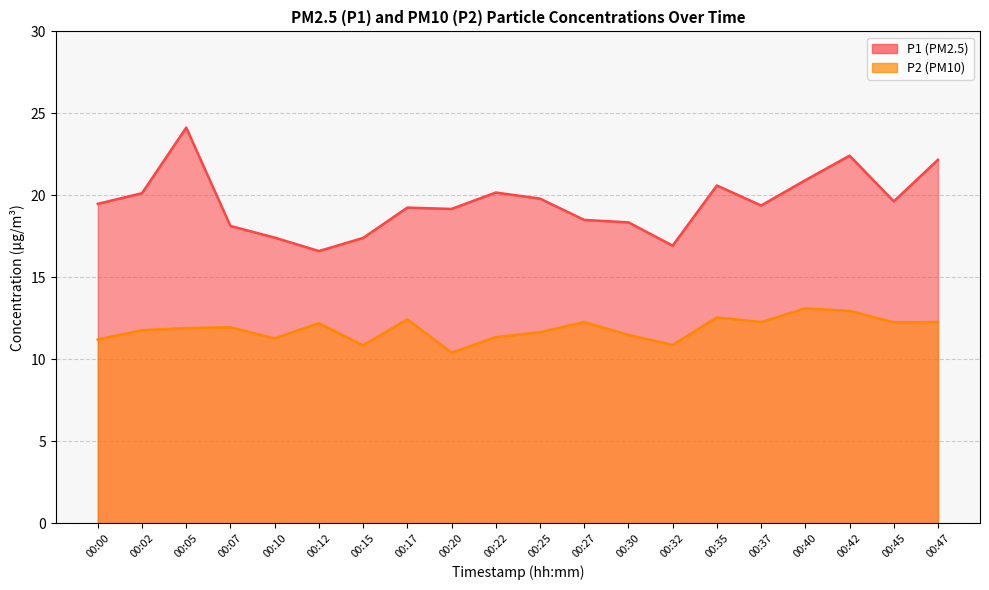

What is the difference between the maximum and minimum values in the P2 series?

2.7